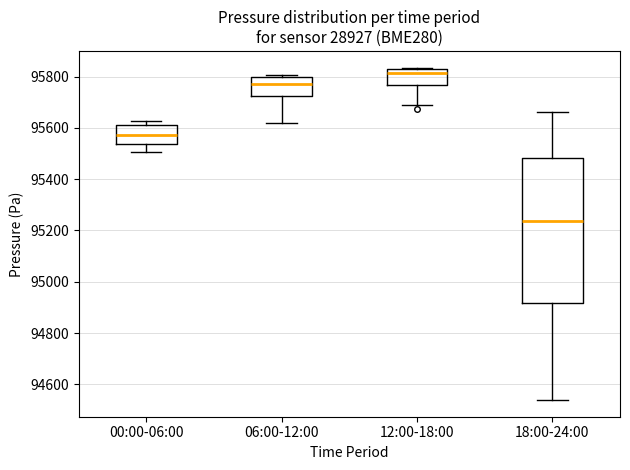

Reading left to right, transcribe this box plot: for each box, give where its median line is, the range the box spans, and where its two whiskers end, as read against the y-axis. The values are not printed on the chart, so give them approximately, as read against the axis.

00:00-06:00: median 95580, box 95540 to 95600, whiskers 95500 to 95620
06:00-12:00: median 95760, box 95720 to 95800, whiskers 95620 to 95800 (just above the box's upper edge)
12:00-18:00: median 95820 (just below the box's upper edge), box 95760 to 95820, whiskers 95680 to 95840
18:00-24:00: median 95240, box 94920 to 95480, whiskers 94540 to 95660